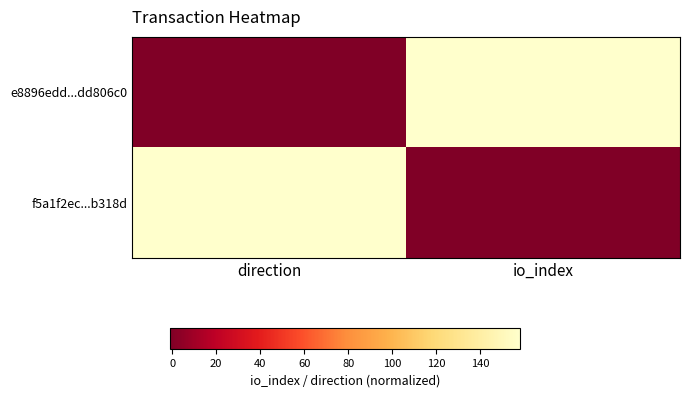

At which category does the chart reach its peak across all series?

io_index